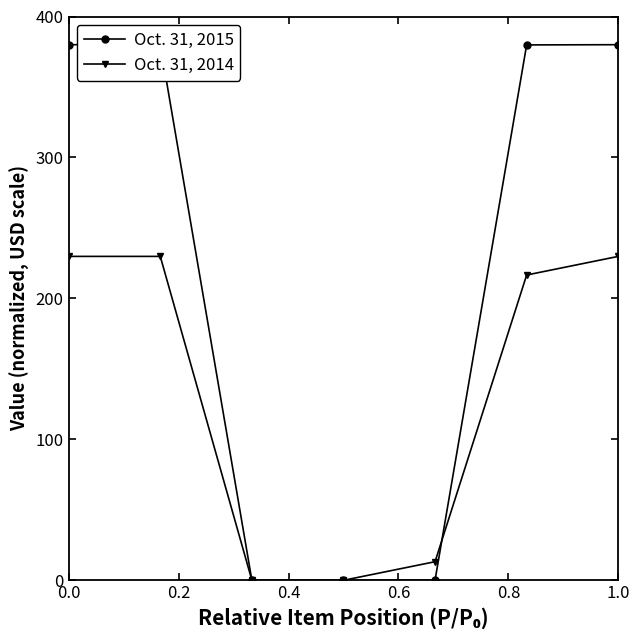

At how many categories does at least one series exceed 371?

4